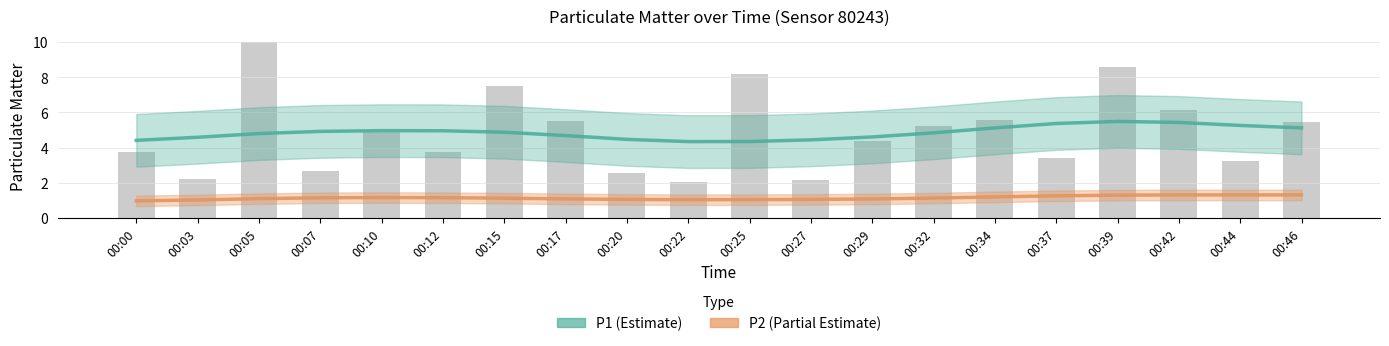

Between 00:22 and 00:29, which series saw the biggest shift?

P1 (Estimate)